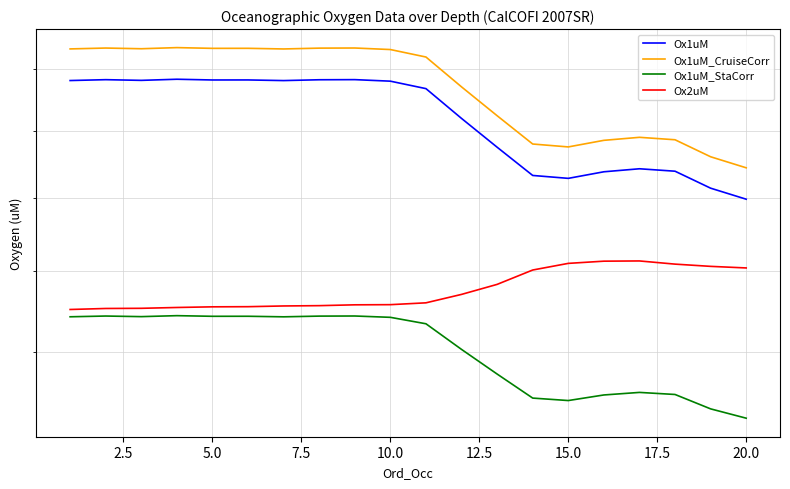

What is the average value of the Ox1uM_StaCorr series?

180.5